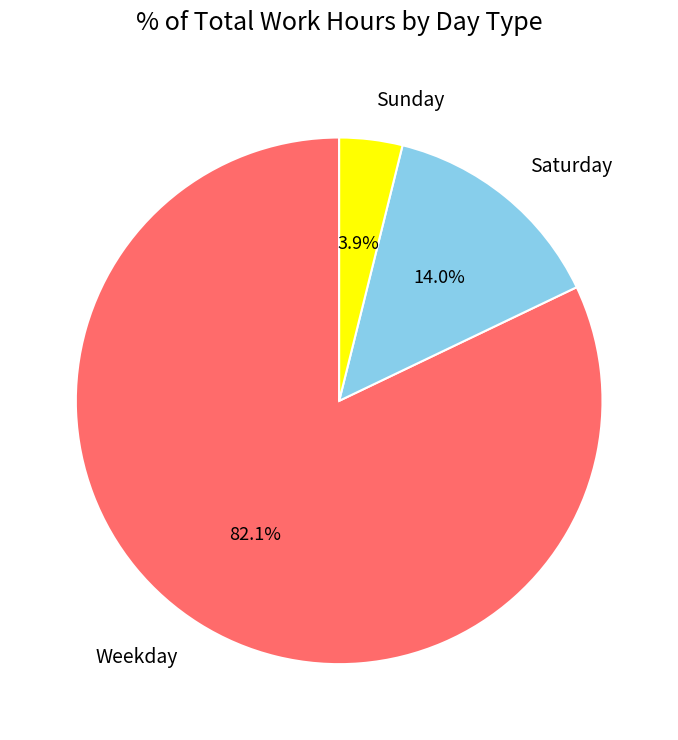

Does any single category account for the majority?

Yes